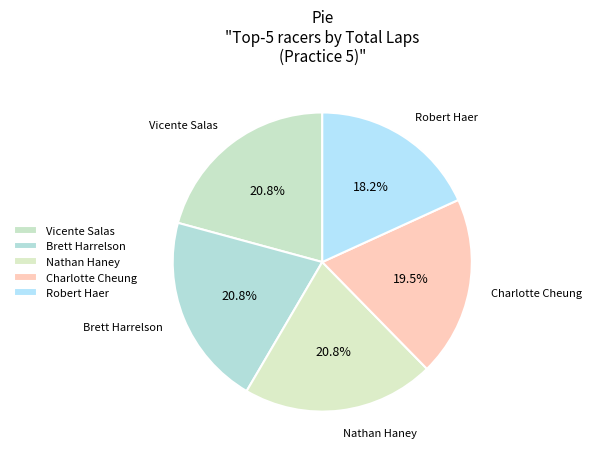

What percentage is NOT represented by Brett Harrelson?

79.2%